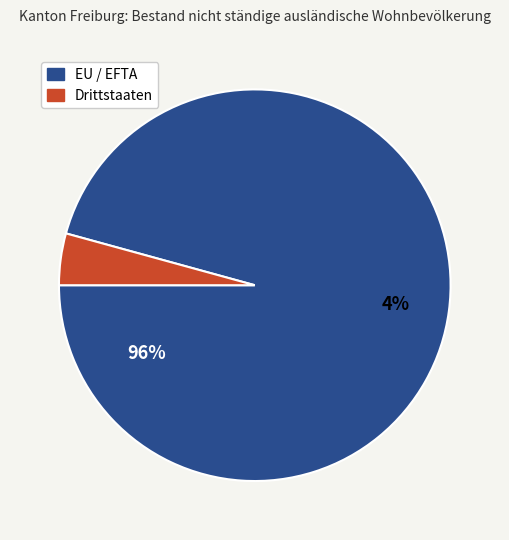

Which category has the biggest portion of the pie?

EU / EFTA